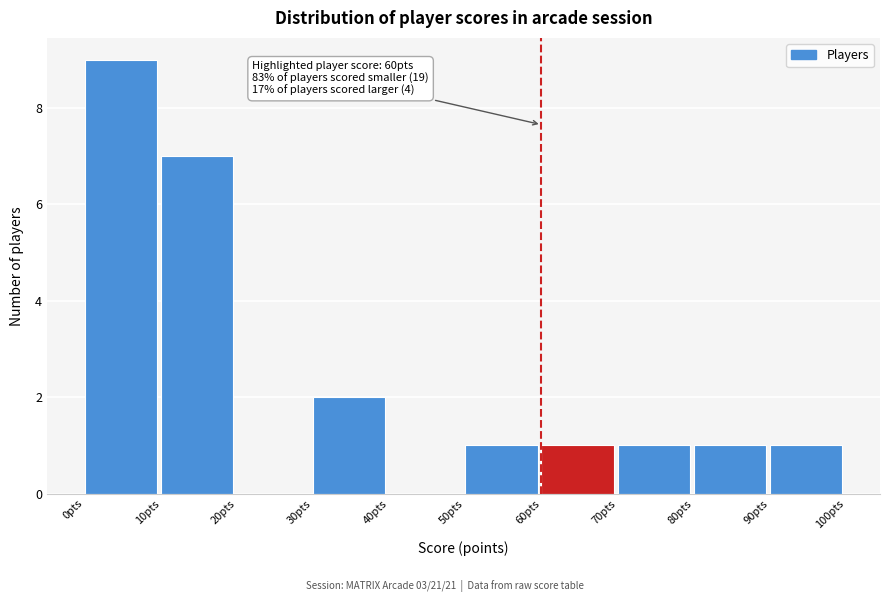

Which range on the x-axis has the tallest bar?

0 to 10